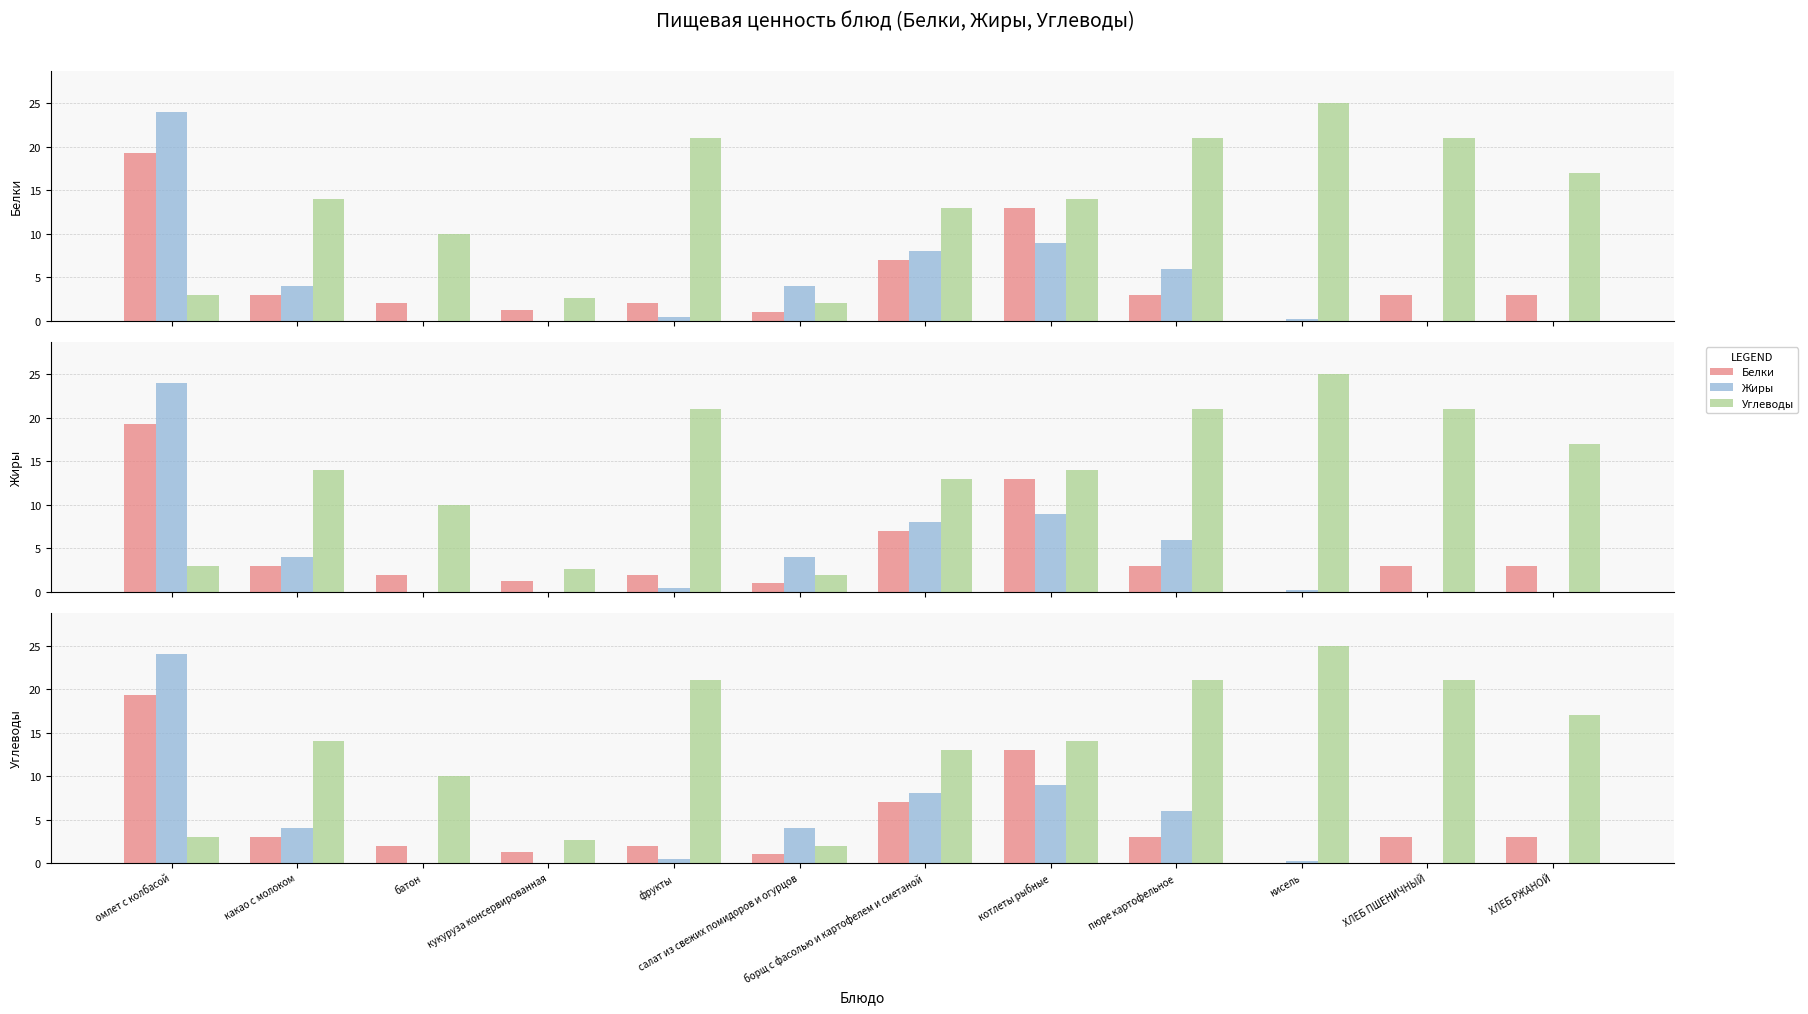

How many positive values does the Жиры series have?

8